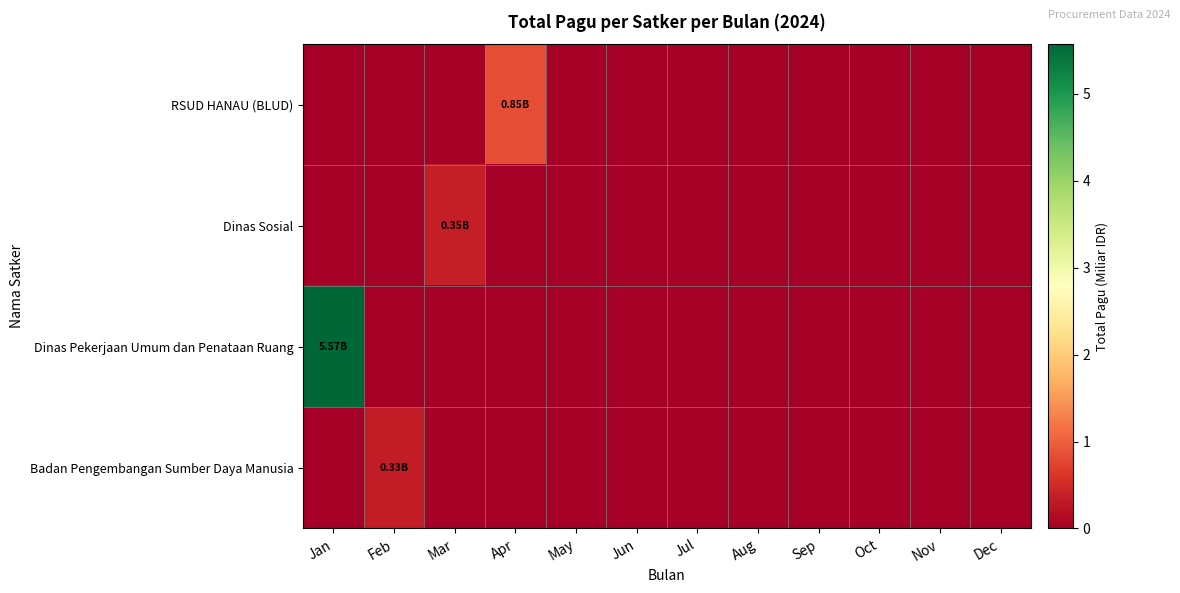

At how many categories does at least one series exceed 5?

1